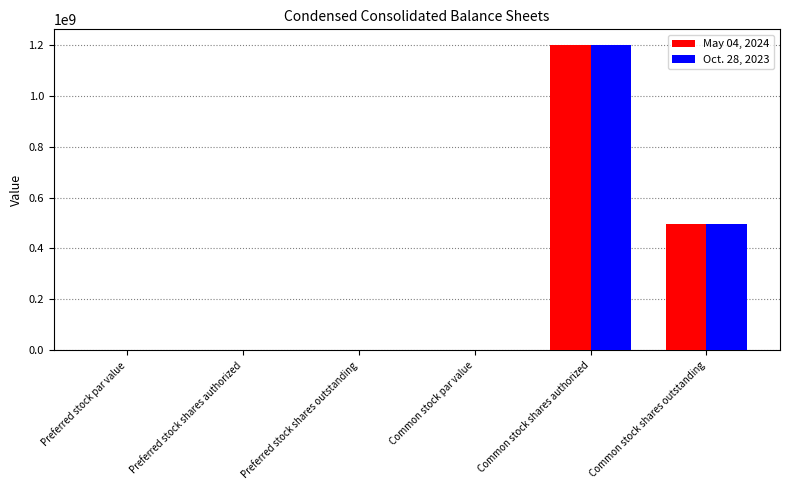

What is the difference between the Oct. 28, 2023 values at Preferred stock shares authorized and Common stock par value?

471933.8